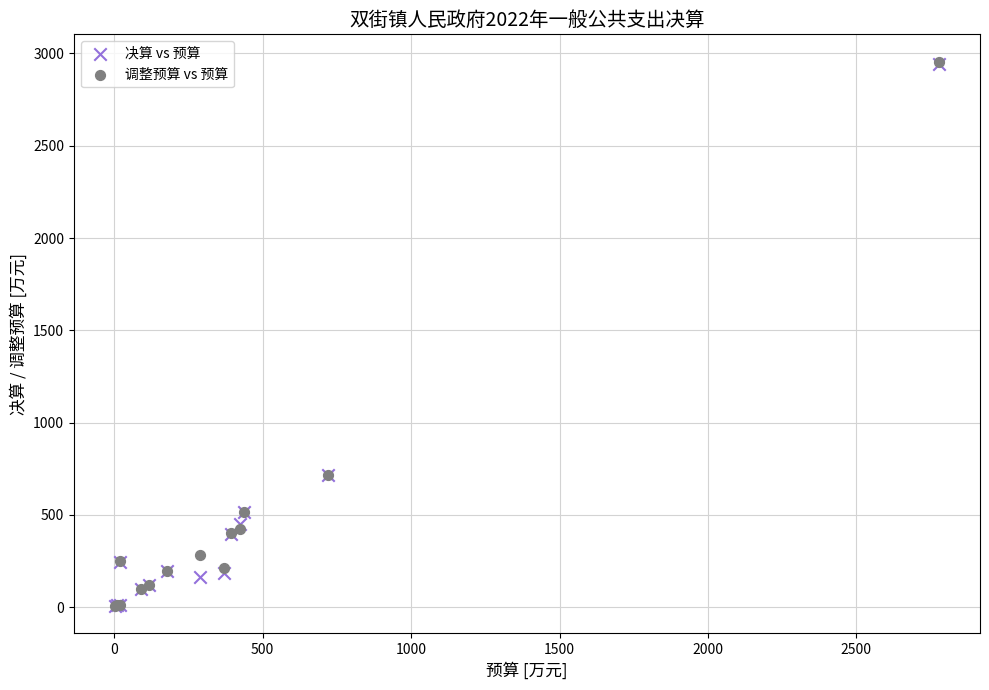

What are all the series names shown in the legend?

决算 vs 预算, 调整预算 vs 预算